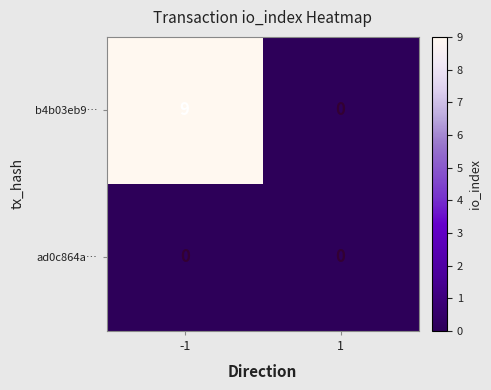

Which series has the widest spread of values?

b4b03eb9…